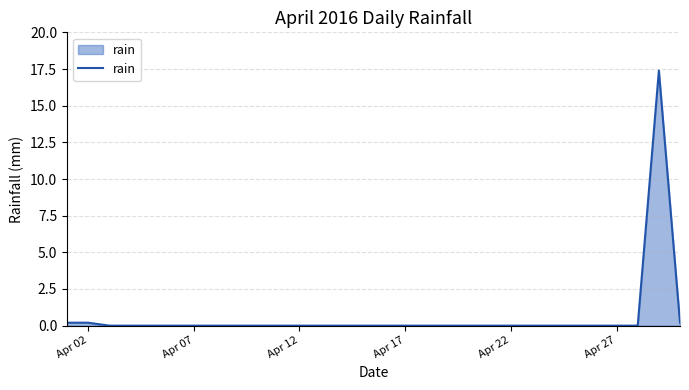

How many series are shown in this chart?

1